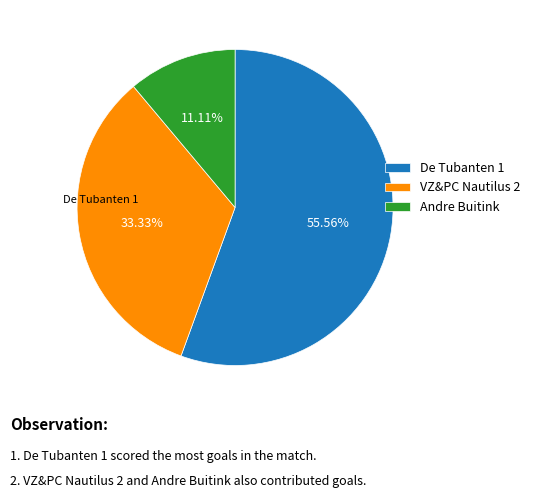

What is the ratio of the value at De Tubanten 1 to the value at VZ&PC Nautilus 2?

1.7